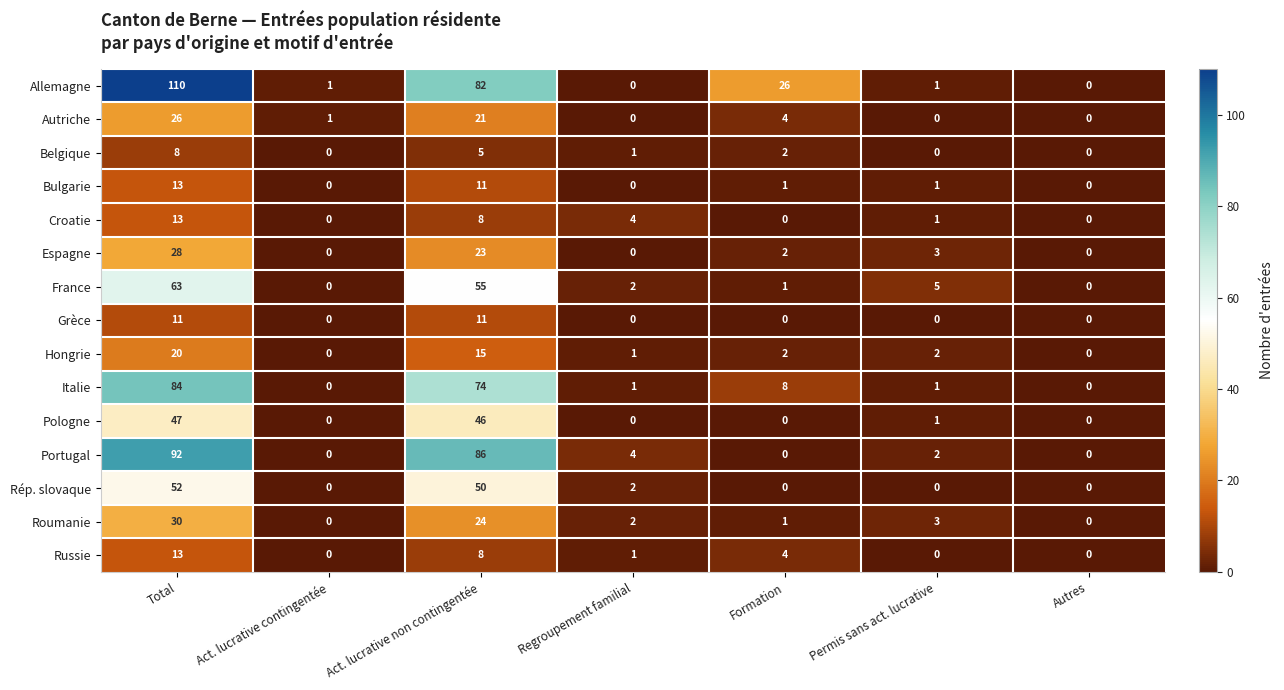

Where does the Portugal series first go above 2?

Total